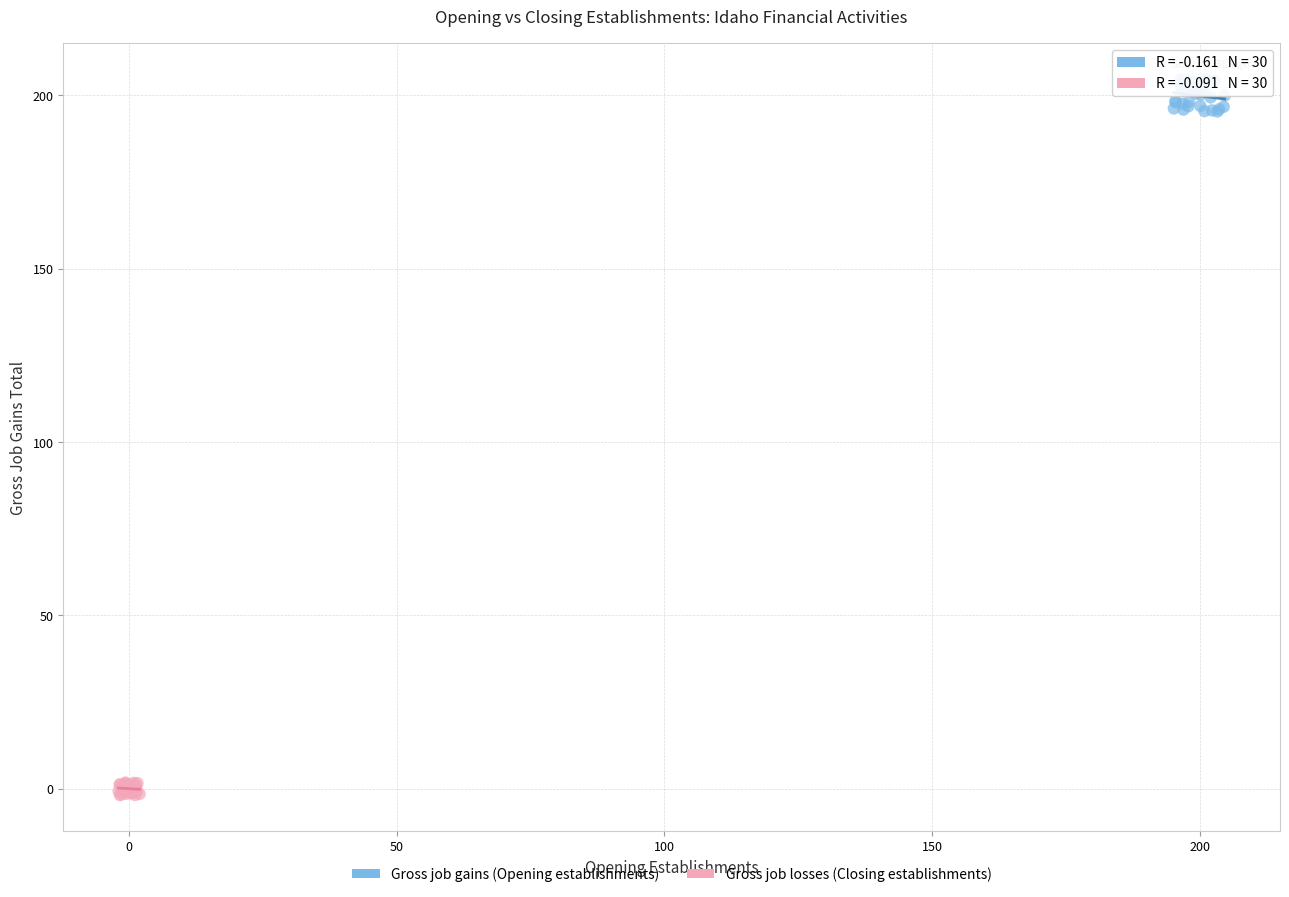

Which series has the largest Y range (max minus min)?

Gross job gains (Opening establishments)